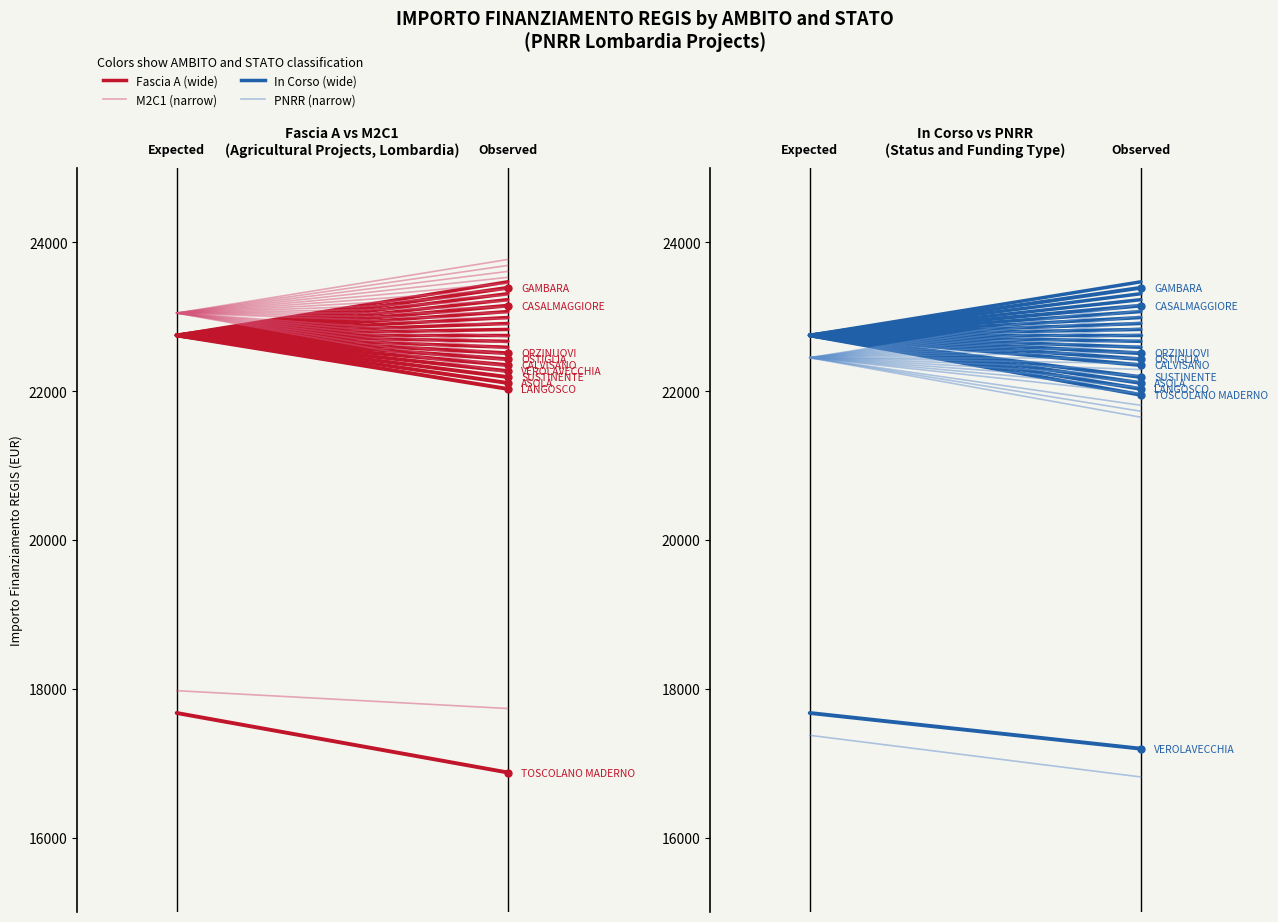

True or false: Fascia A has a value of 23033.9 at 0.

False